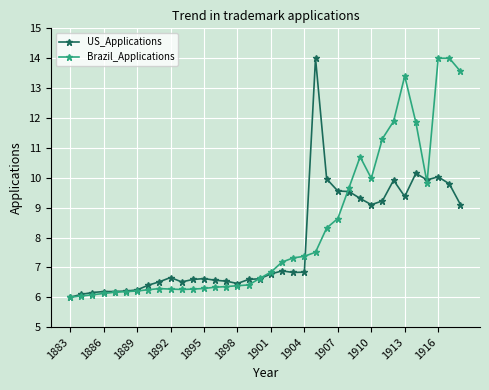

Count the number of categories in the chart.

36